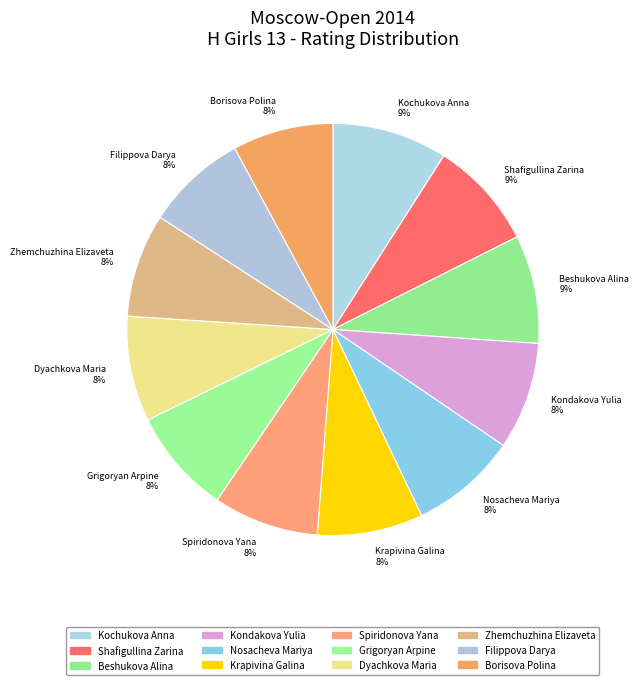

Does any single category account for the majority?

No